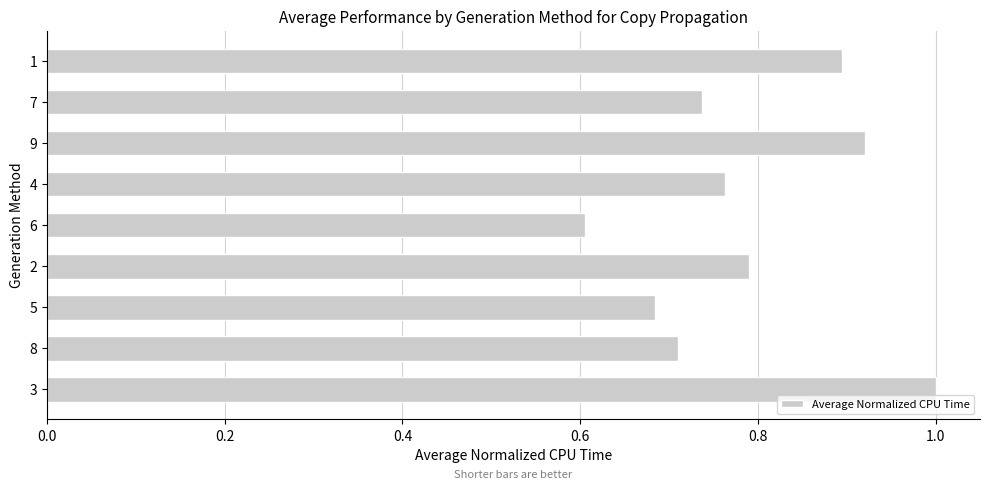

The value at 1 is 0.9. True or false?

True